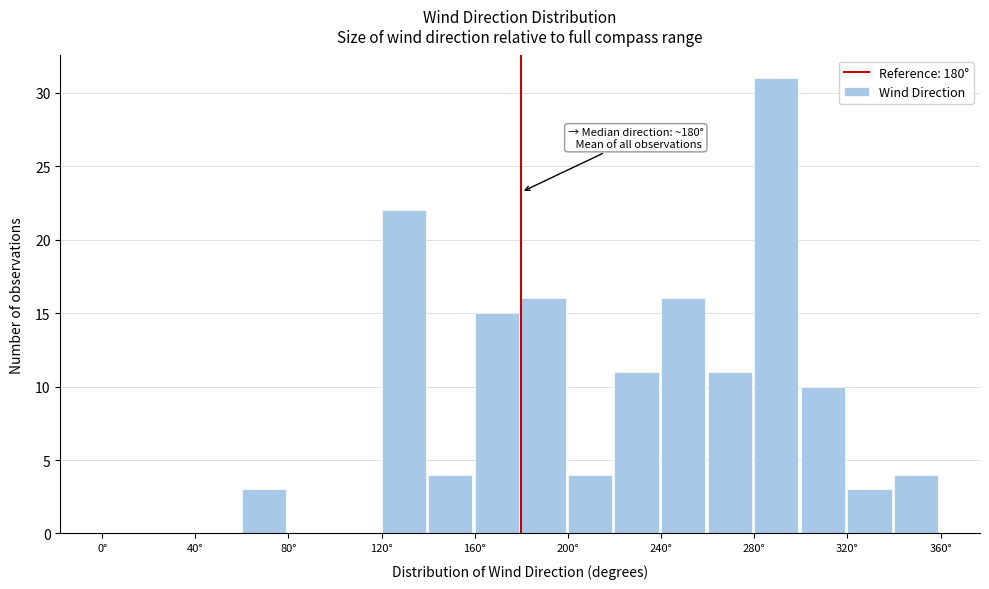

Over which range of the x-axis is the bar tallest?

280 to 300